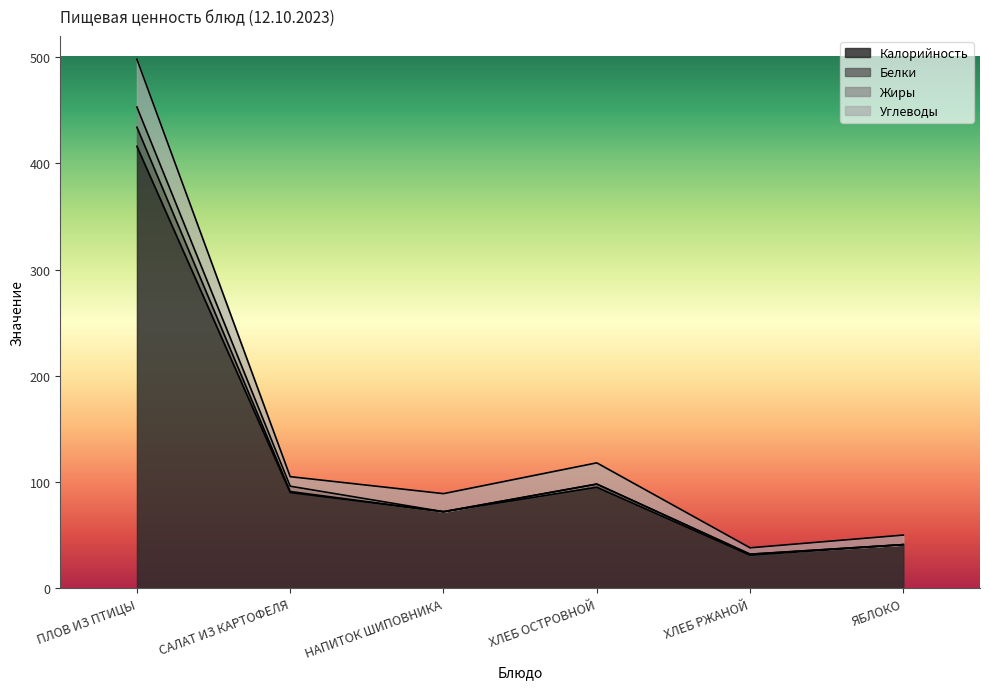

At which category does Белки reach its first local valley?

НАПИТОК ШИПОВНИКА